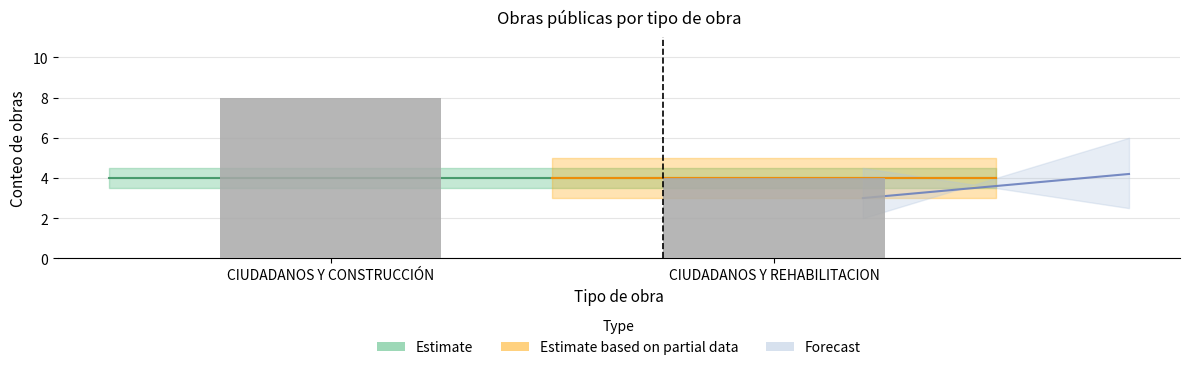

Is it true that the value at CIUDADANOS Y CONSTRUCCIÓN is 8?

True